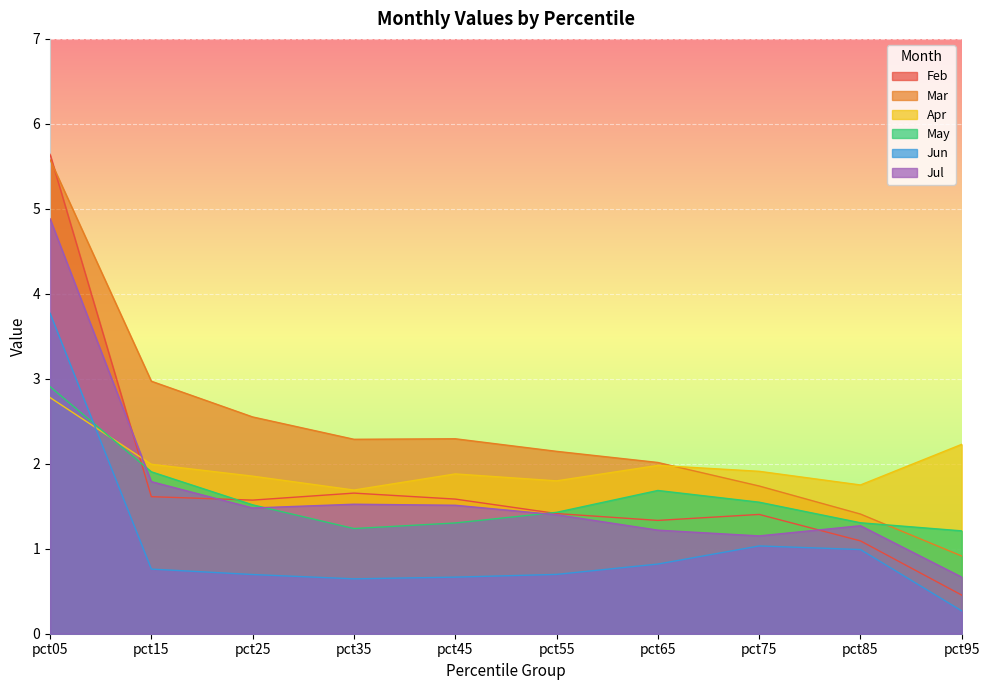

Does the chart display data point markers on the line(s)?

No